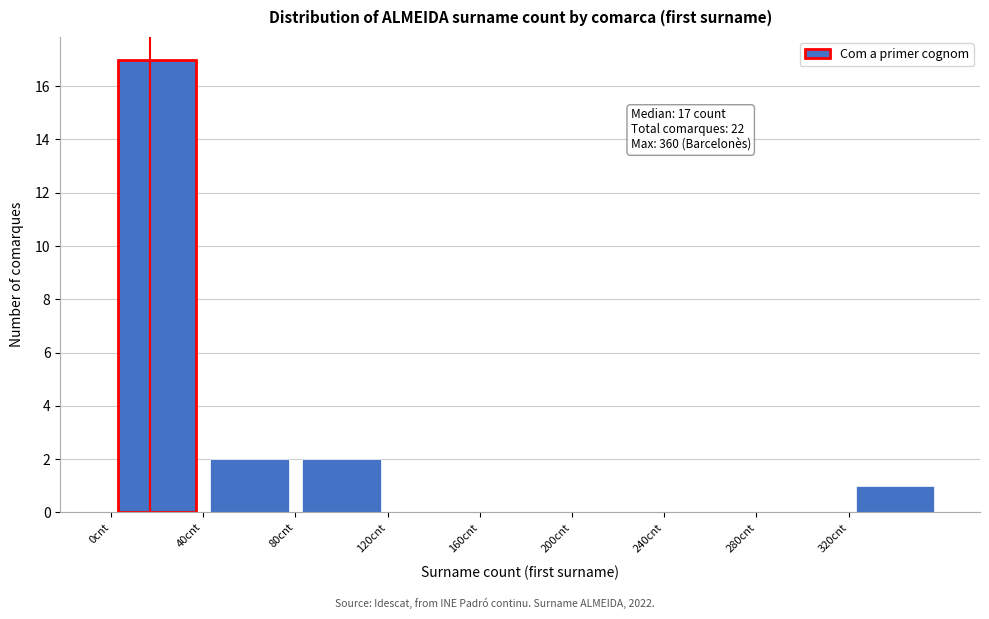

Over which range of the x-axis is the bar tallest?

0 to 40